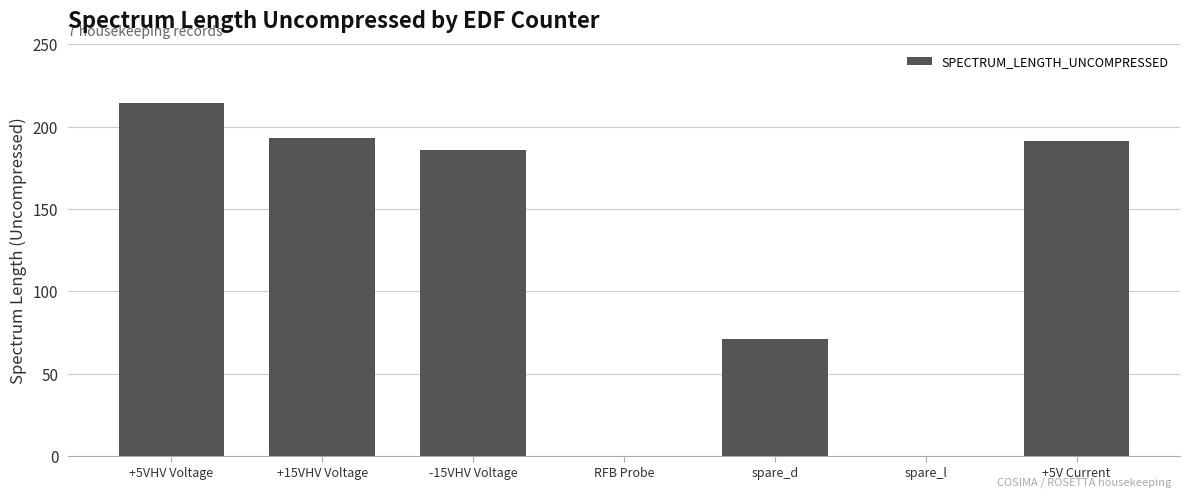

At which label is the value closest to 107?

spare_d